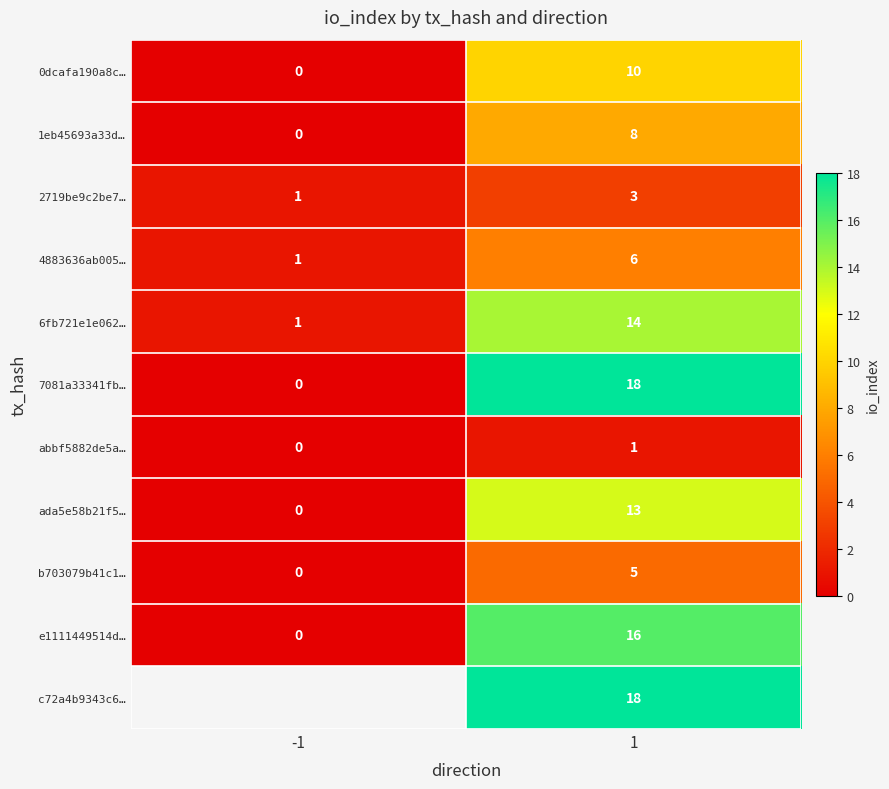

Is the value of ada5e58b21f5… at -1 greater than the value of c72a4b9343c6… at 1?

No